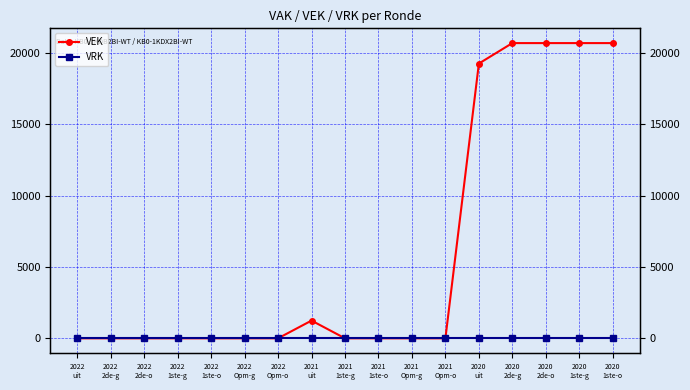

Count the number of data series in this chart.

2